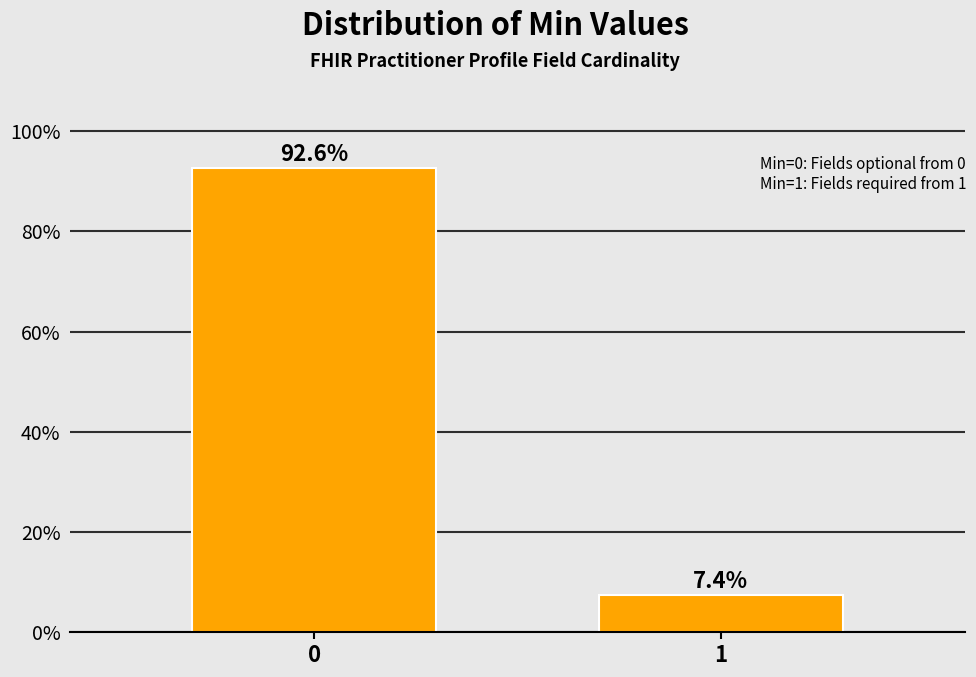

Reading right to left, transcribe all the data shown in this chart.

7.4	92.6